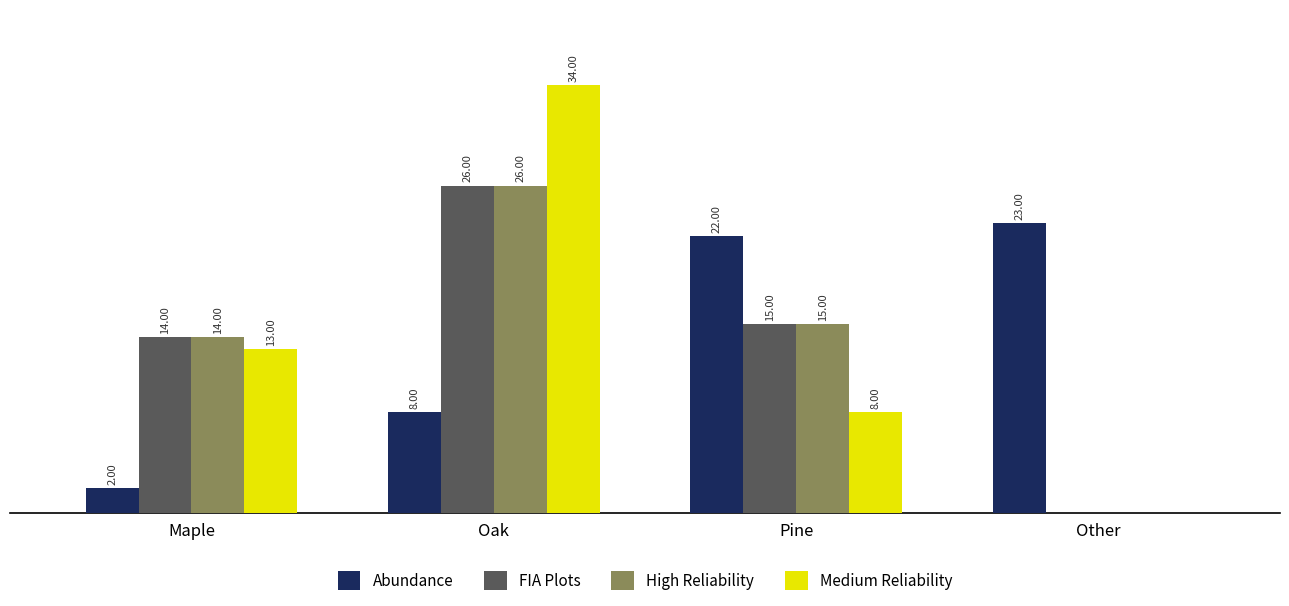

Which label corresponds to the largest value in the chart?

Oak